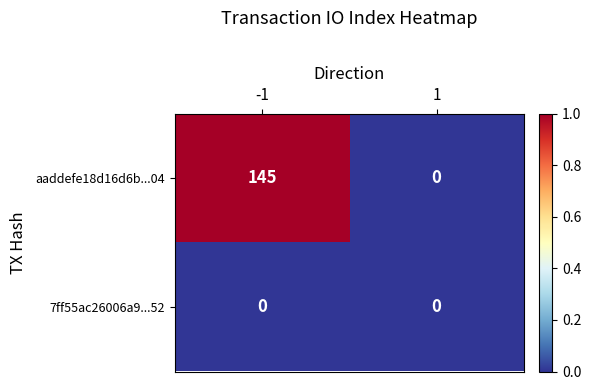

Rank the series by their maximum value, from highest to lowest.

aaddefe18d16d6b...04, 7ff55ac26006a9...52